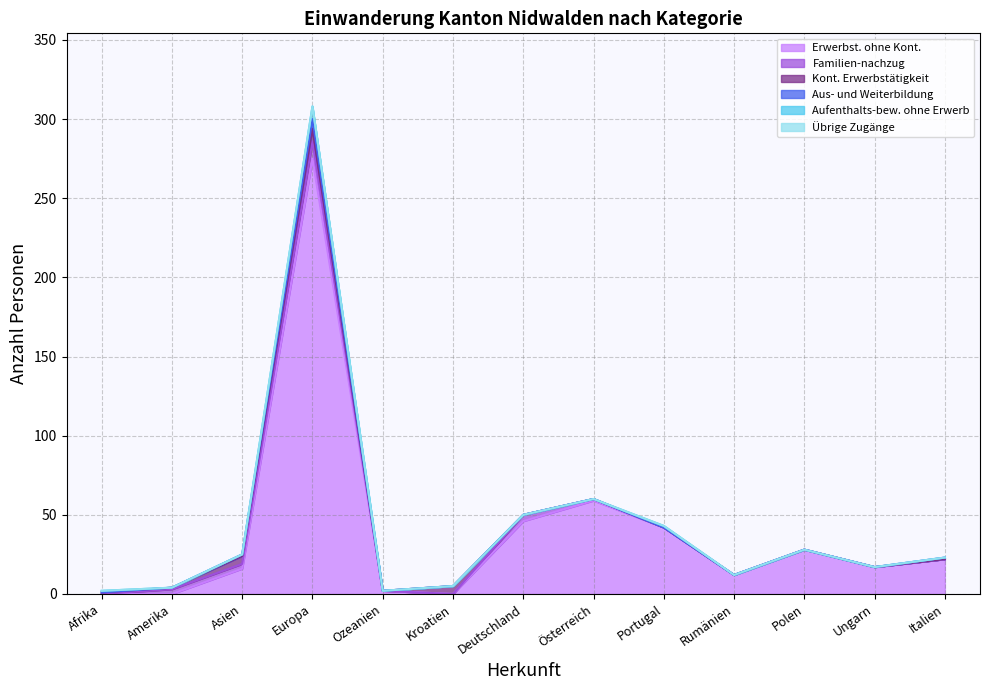

Where does the Erwerbst. ohne Kont. series first go above 17?

Europa